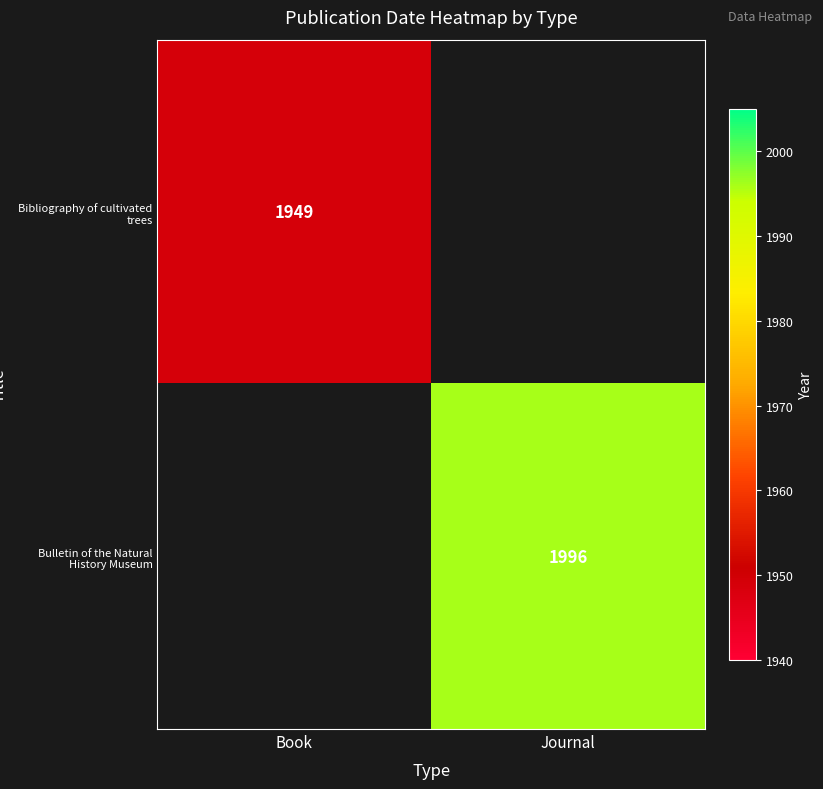

The Bulletin of the Natural History Museum series shows 1996 at Journal. True or false?

True